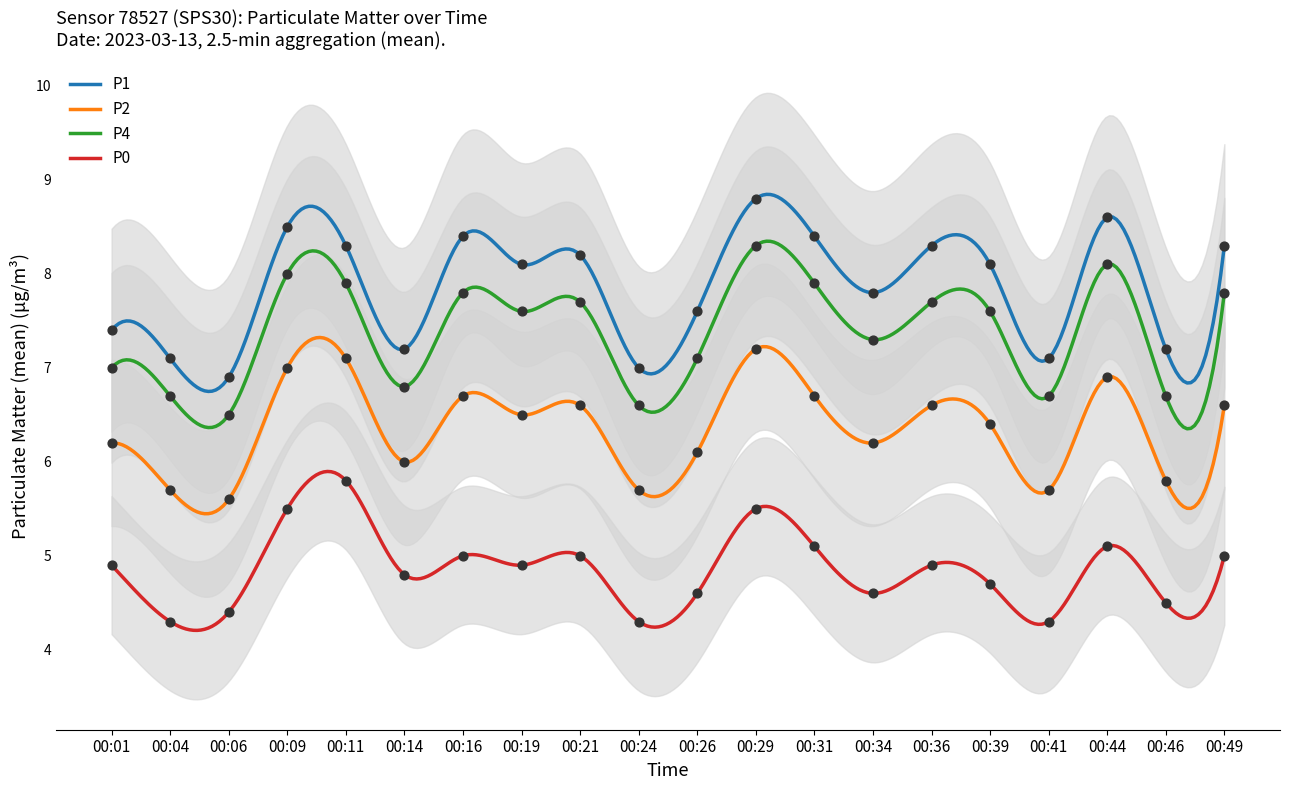

Is the value of P2 at 00:01 greater than the value of P1 at 00:44?

No